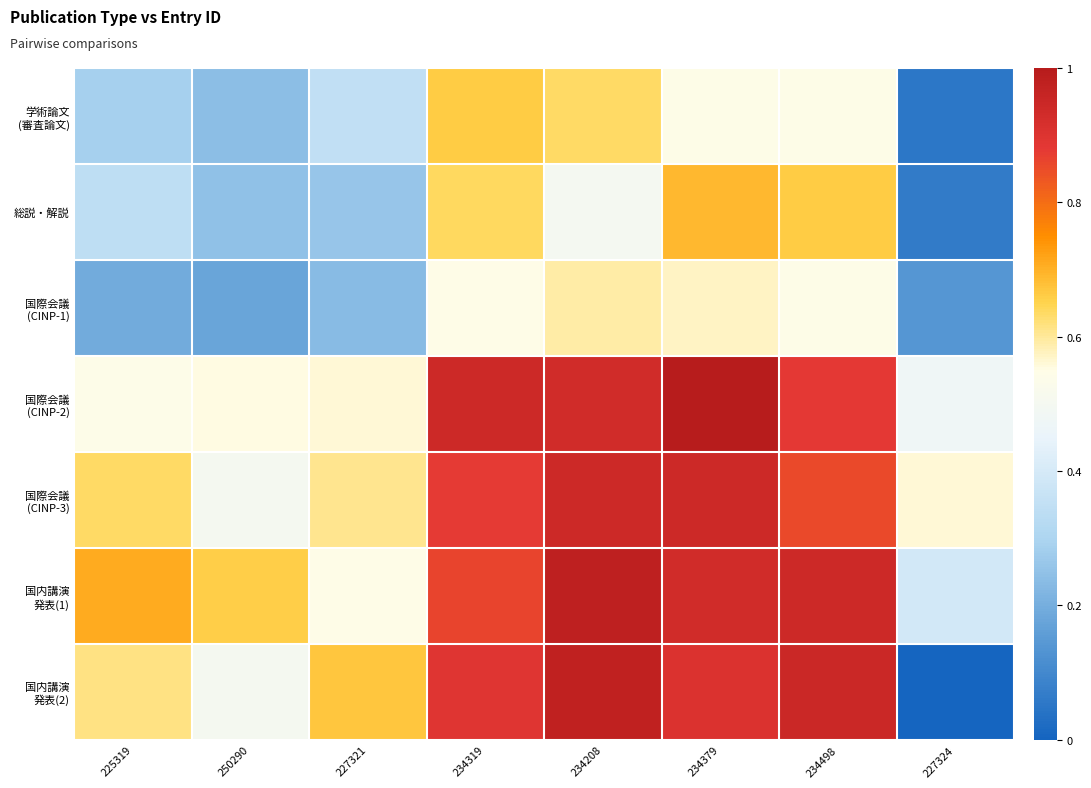

Which series has the widest spread of values?

国内講演 発表(2)